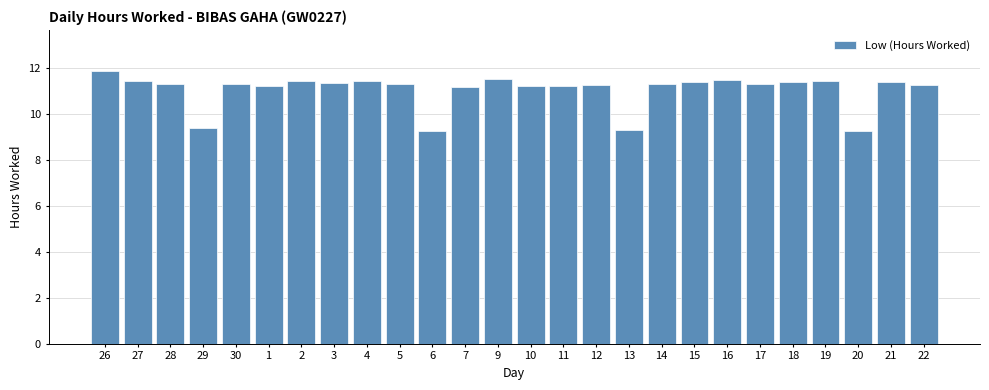

At which category does the chart reach its peak across all series?

26